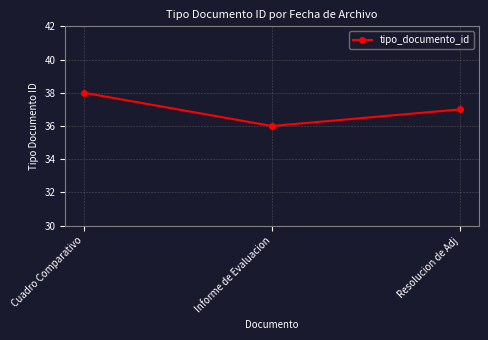

List the labels in order of value, smallest first.

Informe de Evaluacion, Resolucion de Adj, Cuadro Comparativo